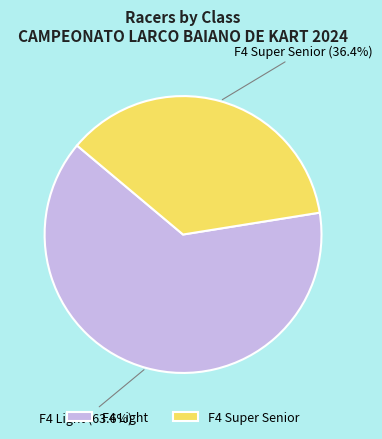

Combined, what portion of the pie is F4 Super Senior and F4 Light?

100.0%